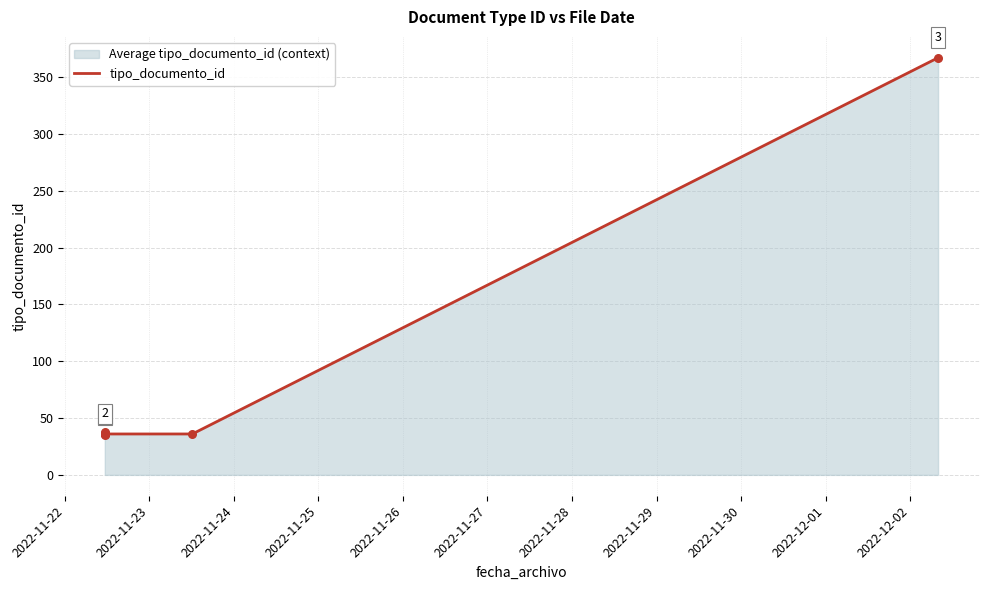

What is the smallest value displayed?

35